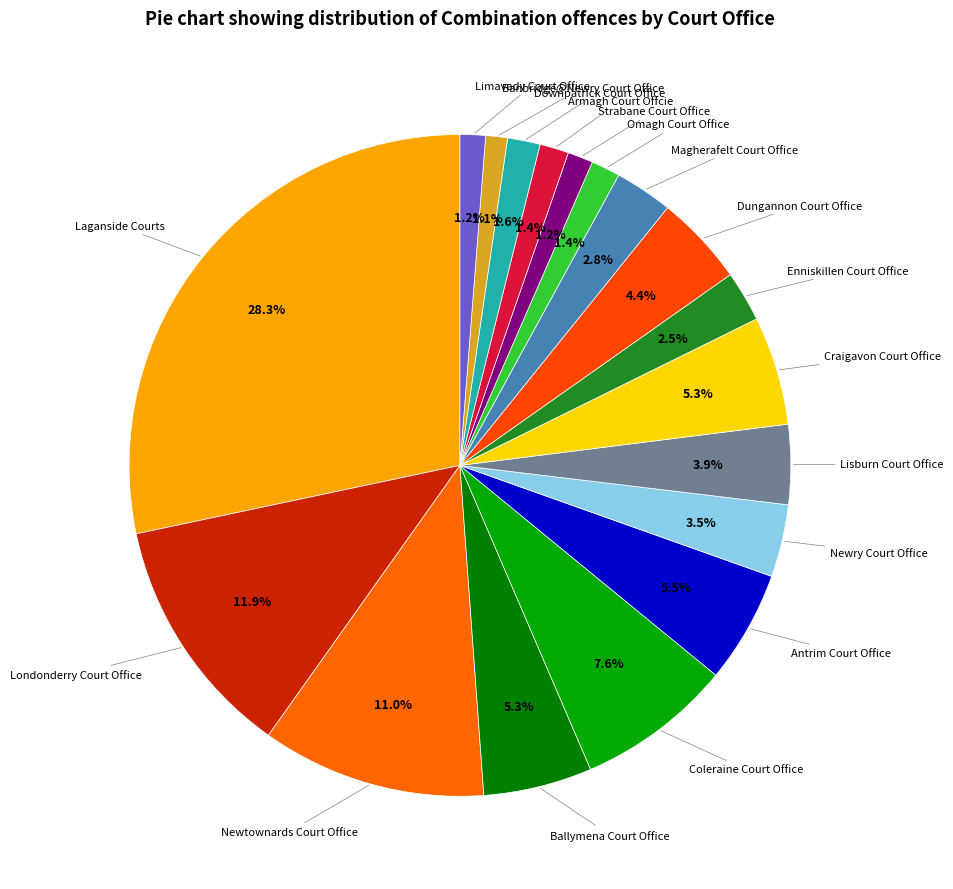

Count the number of slices in the pie.

18